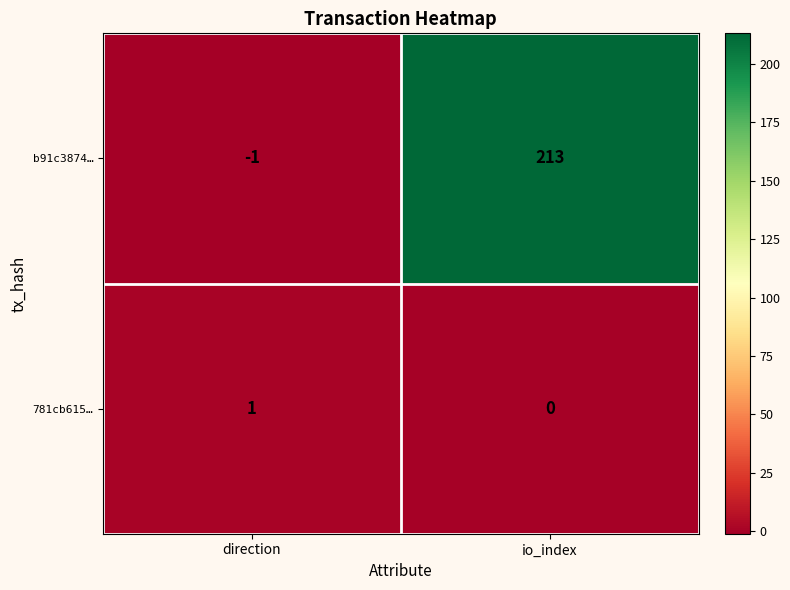

How many data points in 781cb615… are less than 1?

1